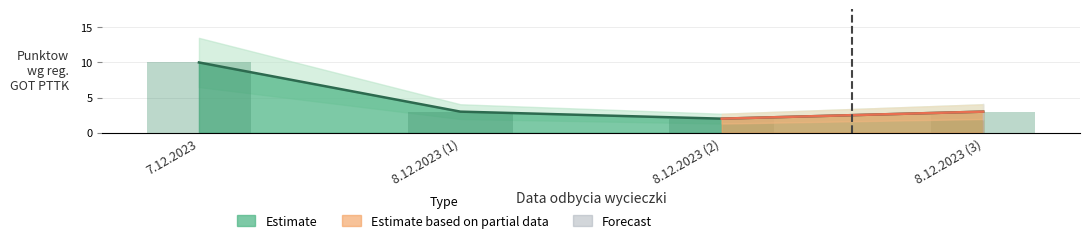

How many bars are there in total?

4